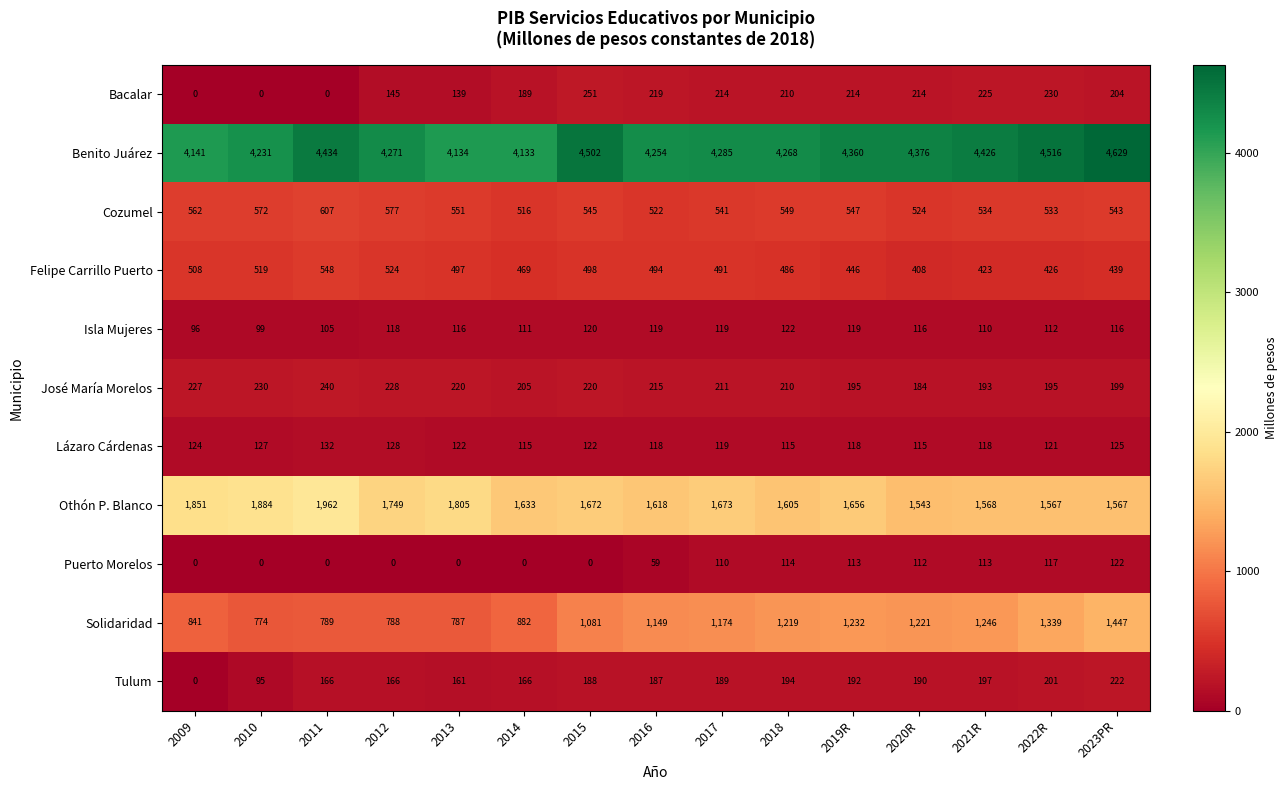

The value of Isla Mujeres at 2015 is 120. True or false?

True